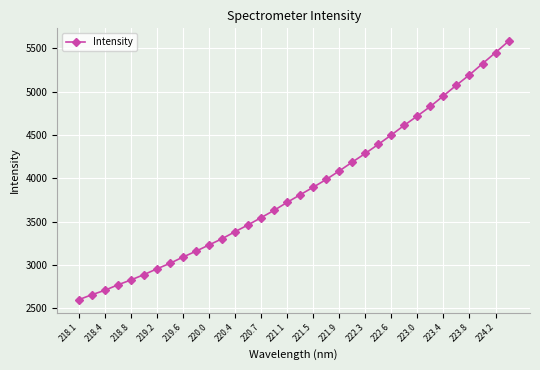

What is the value of the 34th point from the left?

5580.0